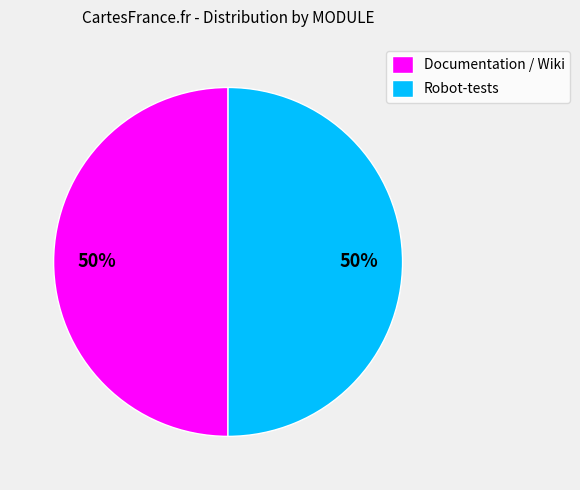

To the nearest percent, what is the combined percentage of Robot-tests and Documentation / Wiki?

100%